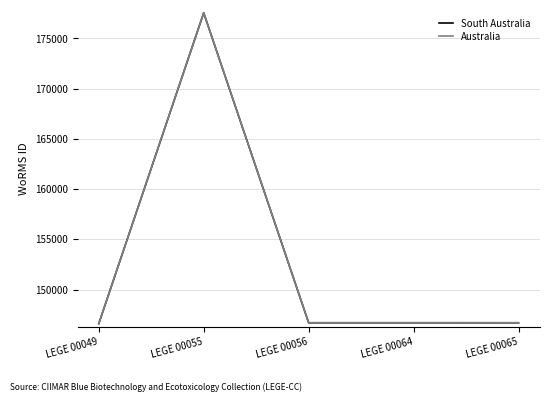

At which label does Australia reach its peak?

LEGE 00055